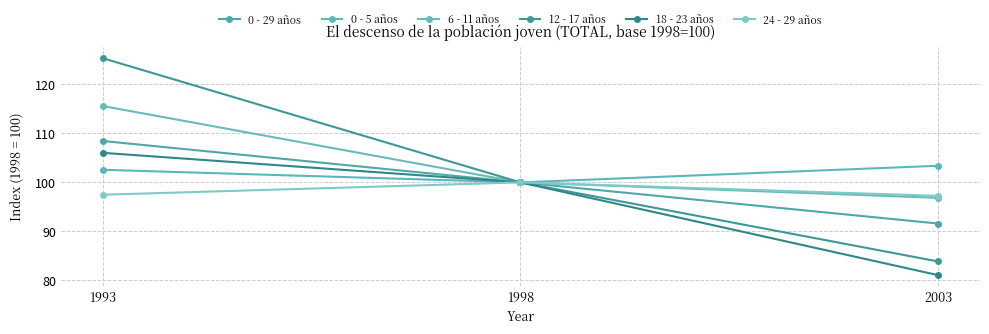

Reading left to right, what are all the values shown in this chart?

0 - 29 años: 108.4	100.0	91.6
0 - 5 años: 102.6	100.0	103.4
6 - 11 años: 115.6	100.0	96.8
12 - 17 años: 125.3	100.0	83.9
18 - 23 años: 106.0	100.0	81.1
24 - 29 años: 97.5	100.0	97.2